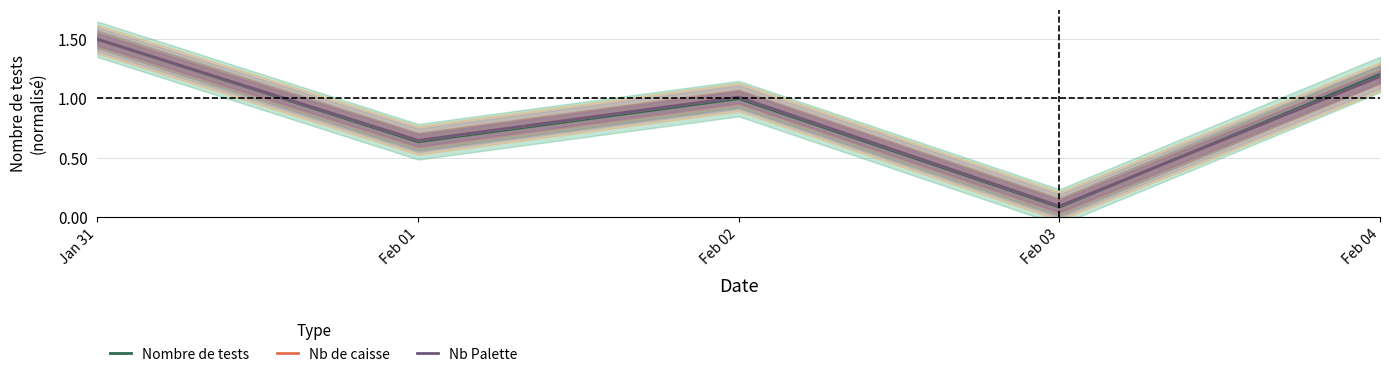

True or false: Nombre de tests and Nb de caisse intersect in this chart.

True